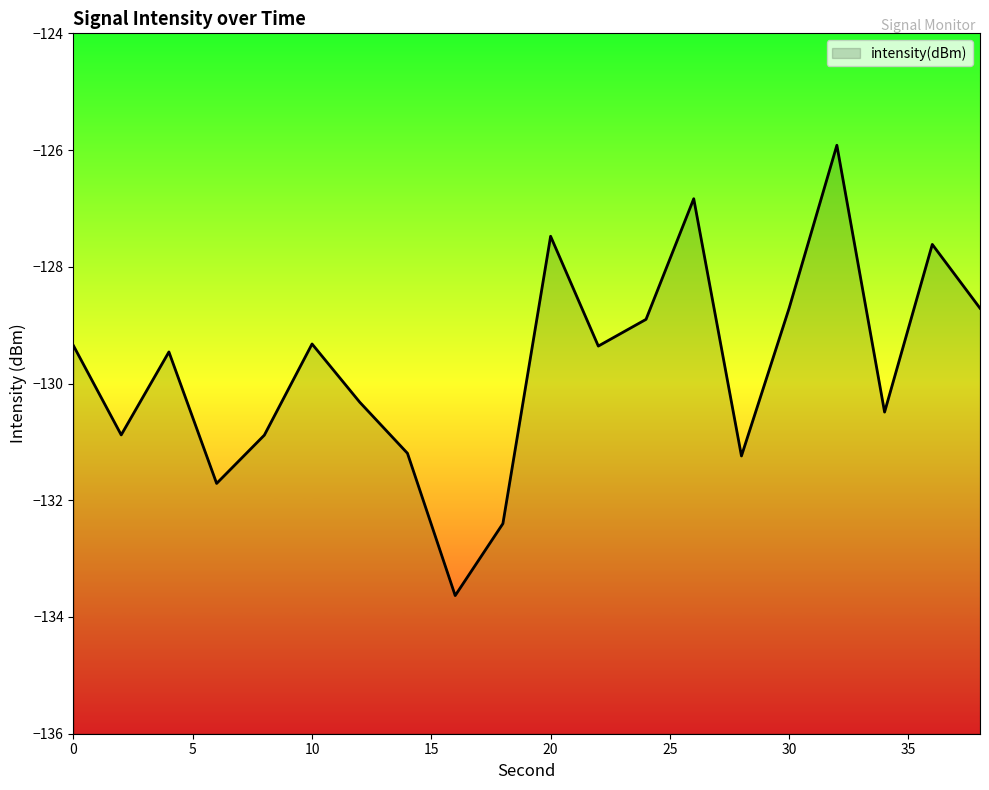

What is the smallest value displayed?

-133.6